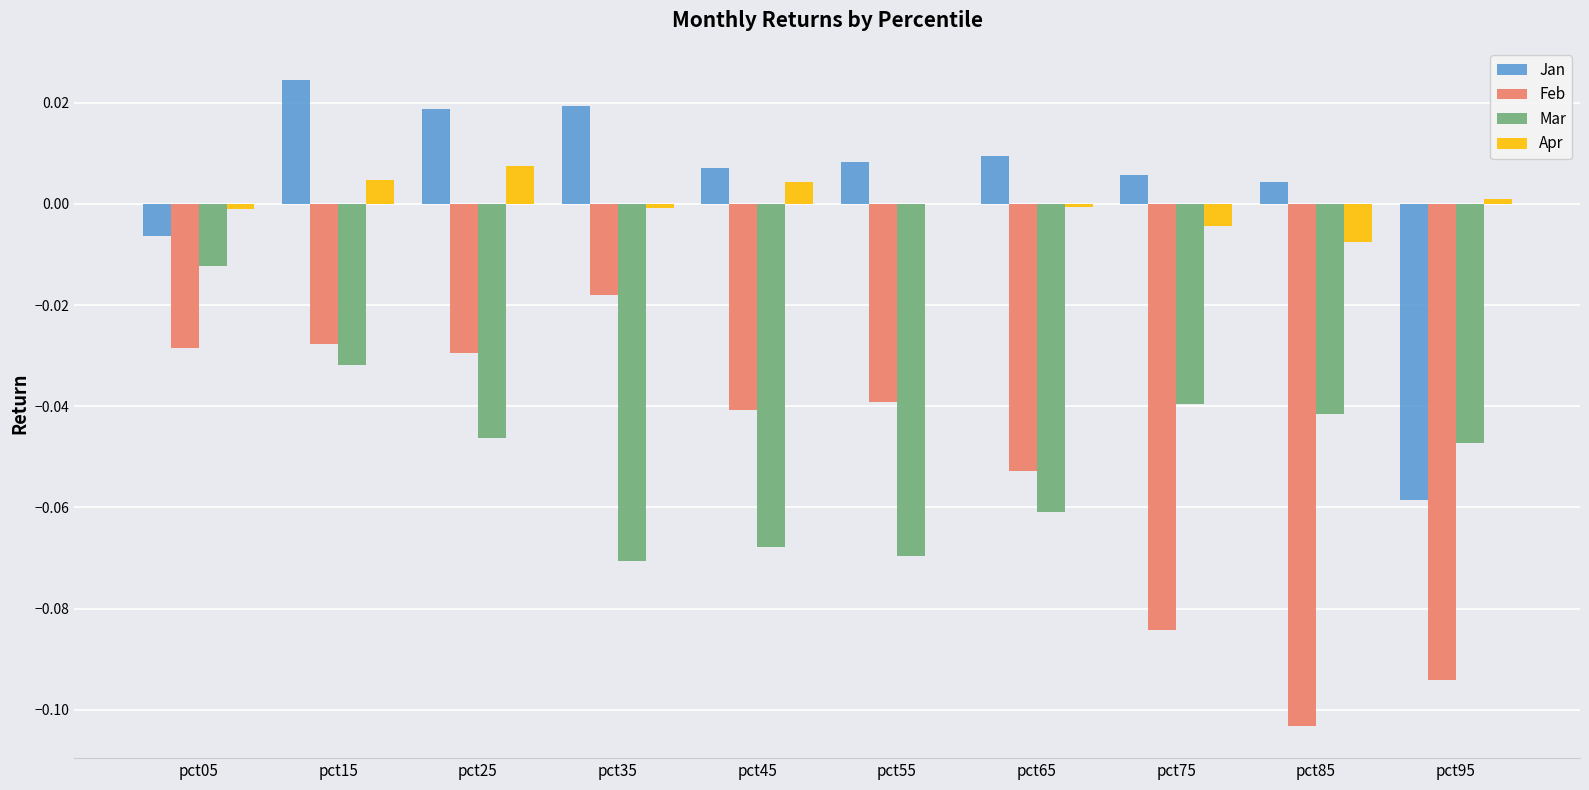

Is it true that Apr equals -0.0 at pct85?

True